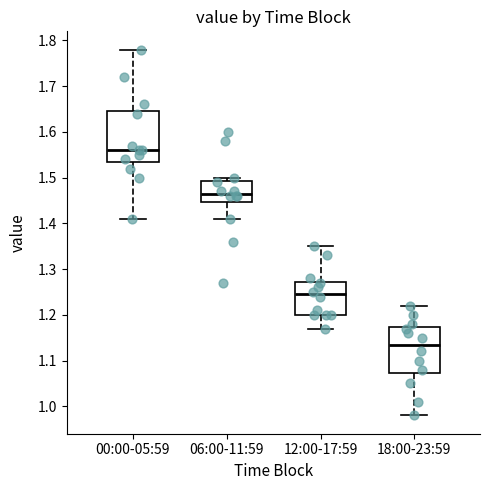

Which box is the tallest, from its lower edge to its upper edge?

00:00-05:59